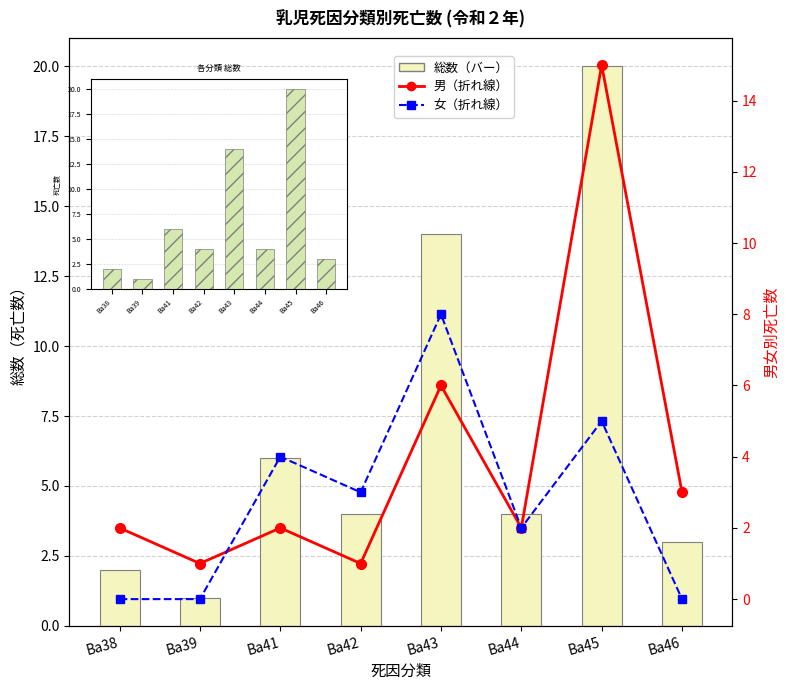

Reading left to right, what are all the values shown in this chart?

総数（全体）: 2	1	6	4	14	4	20	3
男: 2	1	2	1	6	2	15	3
女: 0	0	4	3	8	2	5	0
総数: 2	1	6	4	14	4	20	3